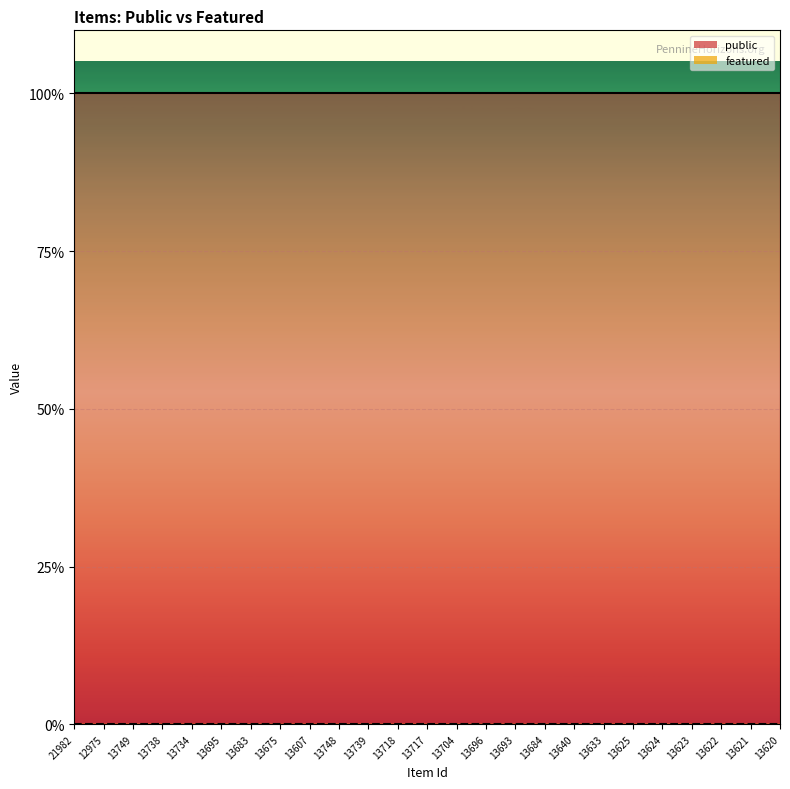

The featured series shows 0 at 13683. True or false?

True